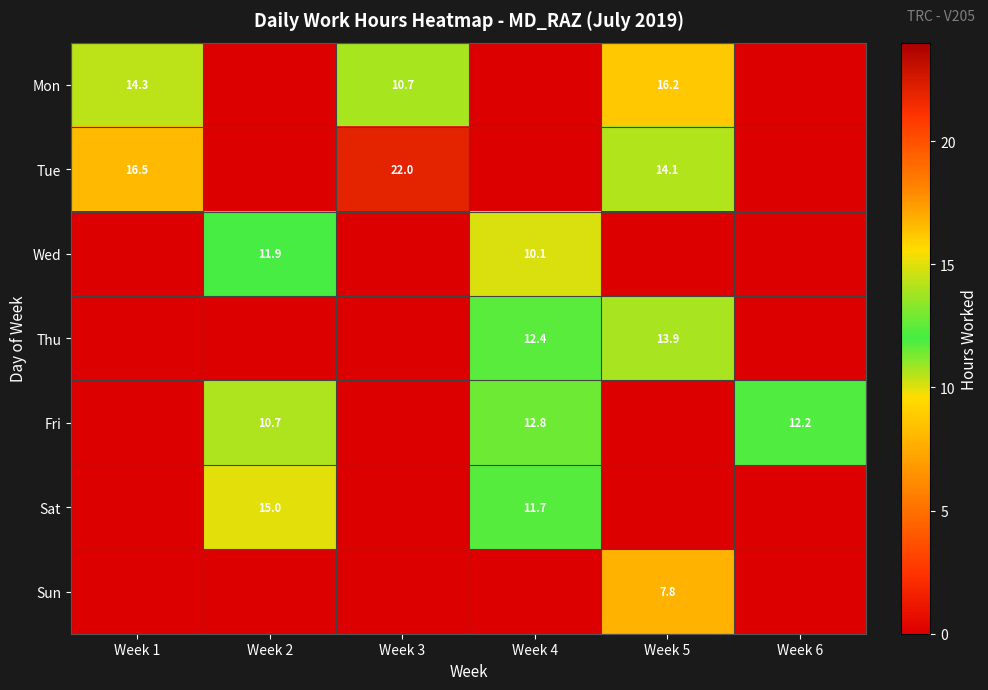

Is the value of Fri at Week 2 greater than the value of Tue at Week 3?

No